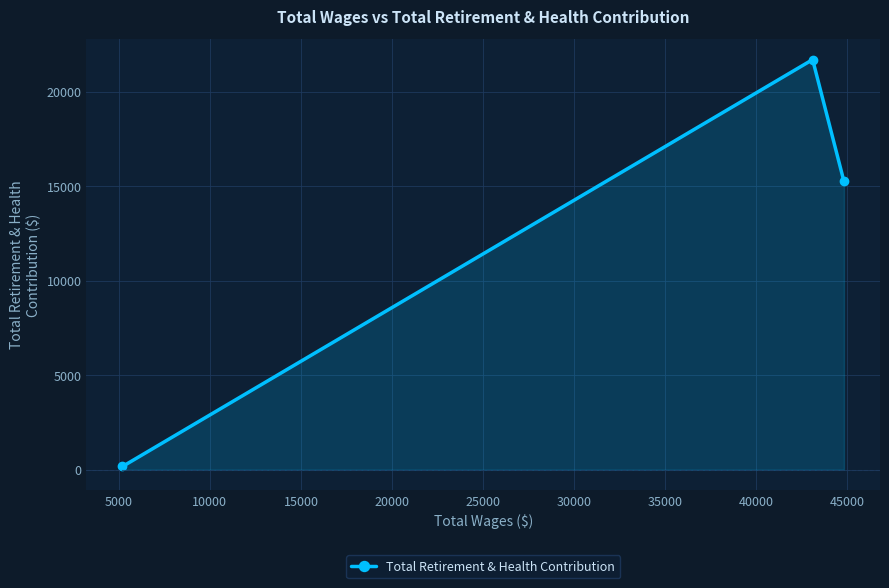

What is the greatest value displayed?

21700